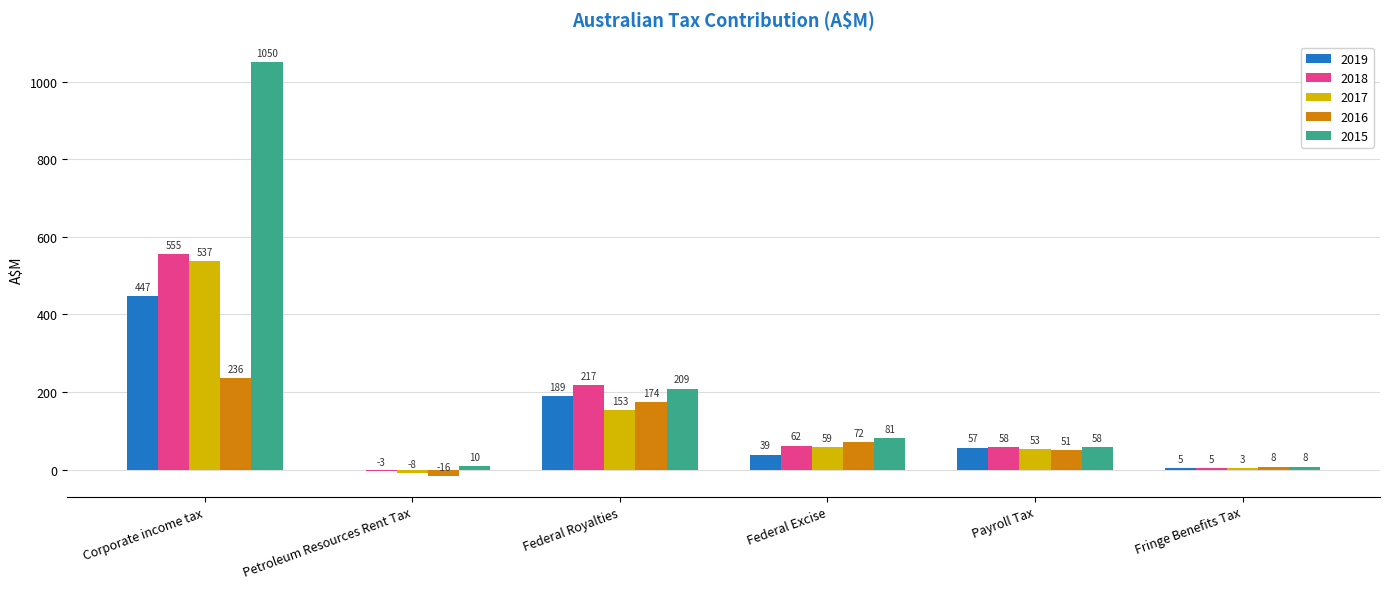

At which label does 2018 reach its peak?

Corporate income tax